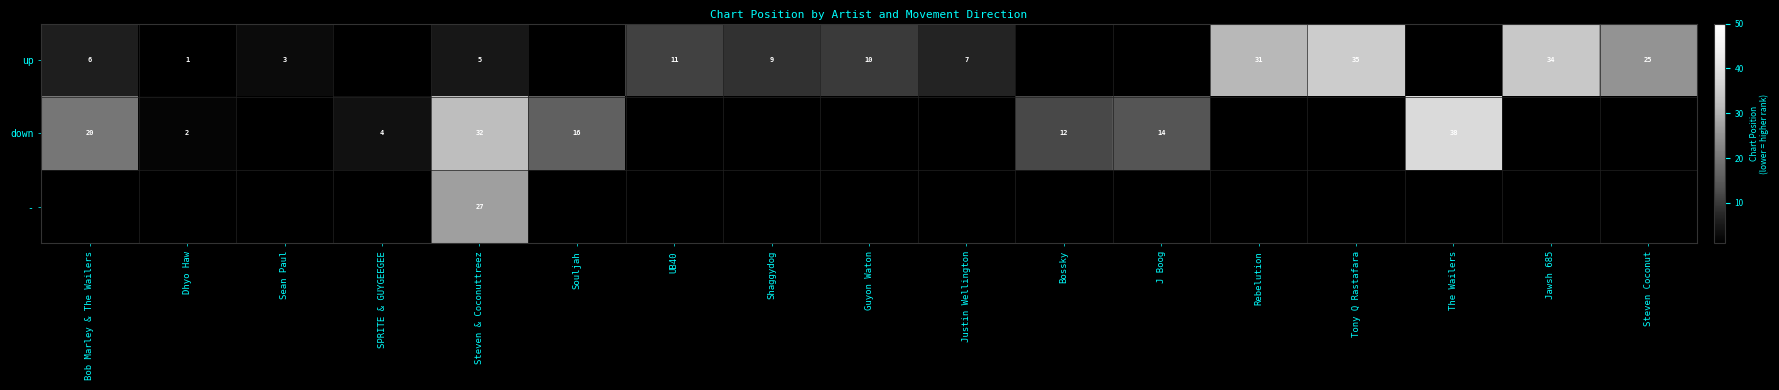

The down series shows 18 at Bossky. True or false?

False